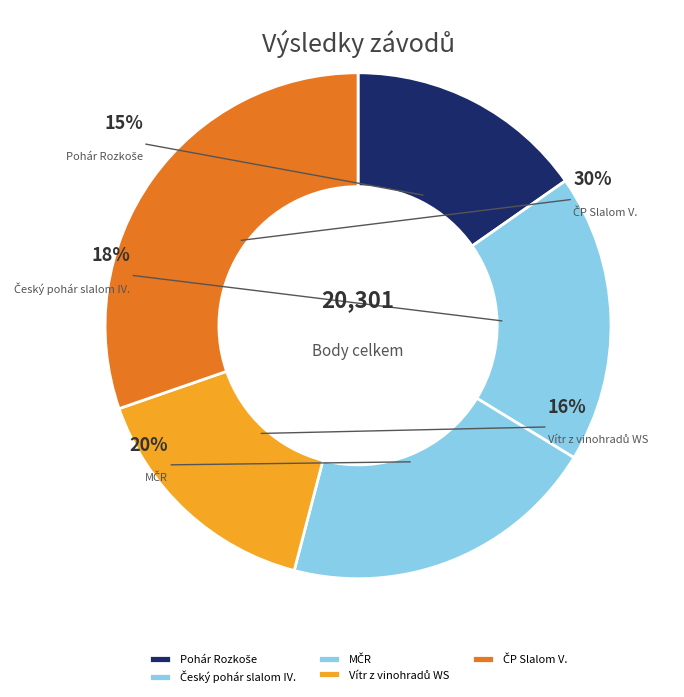

What percentage is NOT represented by Vítr z vinohradů WS?

84.4%